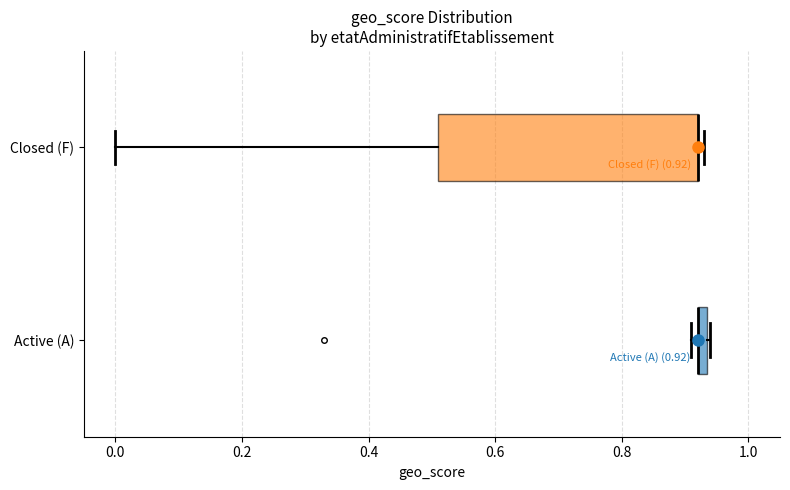

Comparing the boxes themselves (not the whiskers), which one is the widest?

Closed (F)